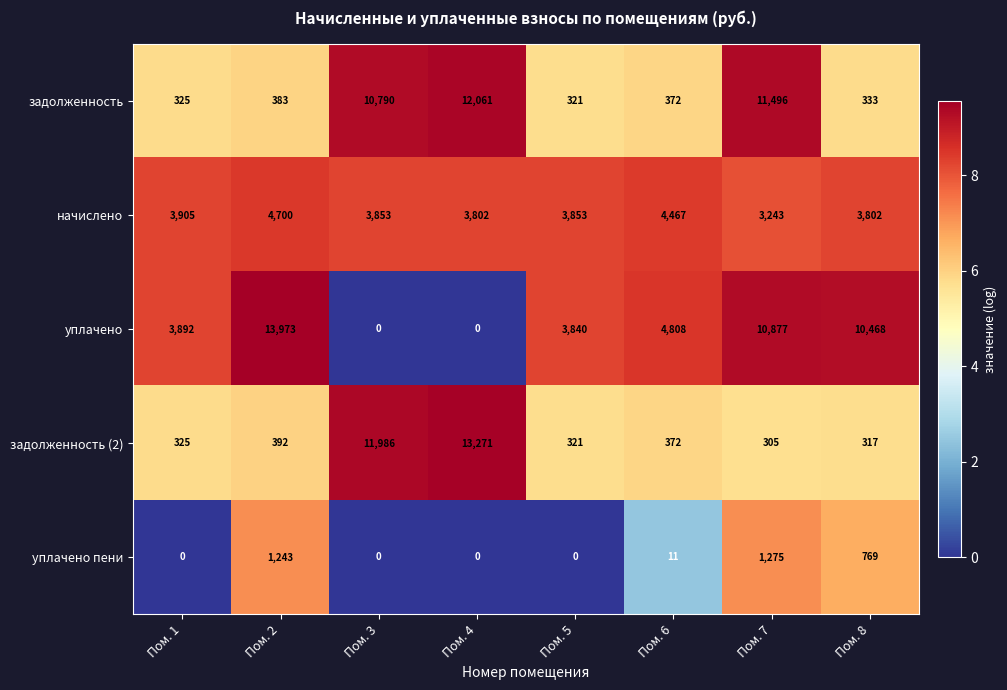

Rank the categories by задолженность (2) value from highest to lowest.

Пом. 4, Пом. 3, Пом. 2, Пом. 6, Пом. 1, Пом. 5, Пом. 8, Пом. 7